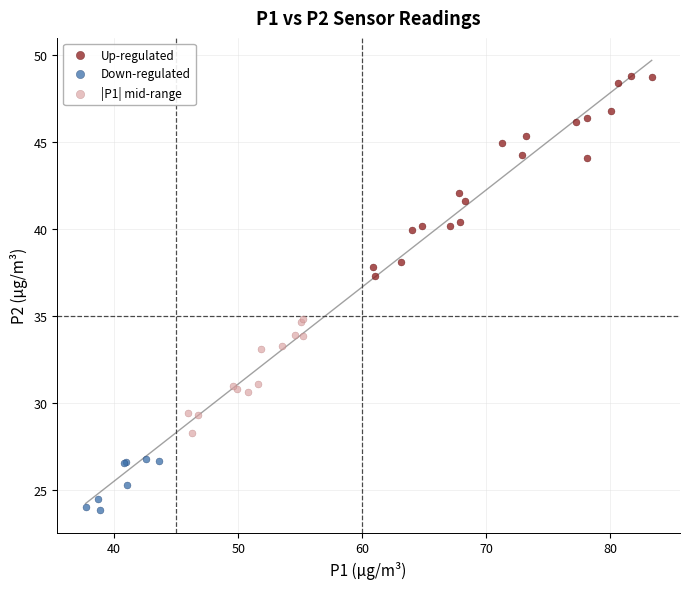

What are all the series names shown in the legend?

Up-regulated, Down-regulated, |P1| mid-range